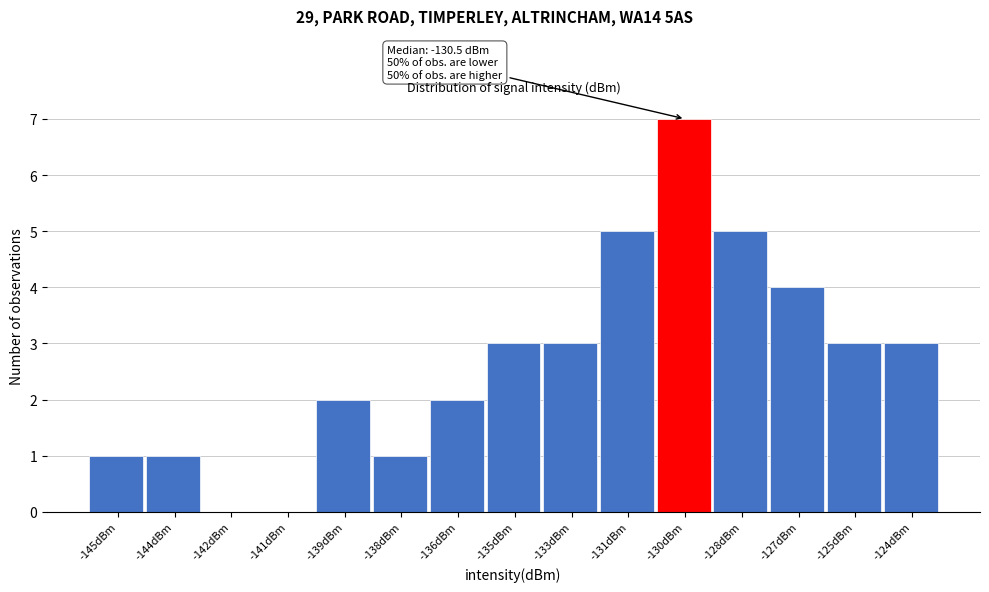

Reading left to right, extract all data points from this chart.

-145dBm=1	-144dBm=1	-142dBm=0	-141dBm=0	-139dBm=2	-138dBm=1	-136dBm=2	-135dBm=3	-133dBm=3	-131dBm=5	-130dBm=7	-128dBm=5	-127dBm=4	-125dBm=3	-124dBm=3